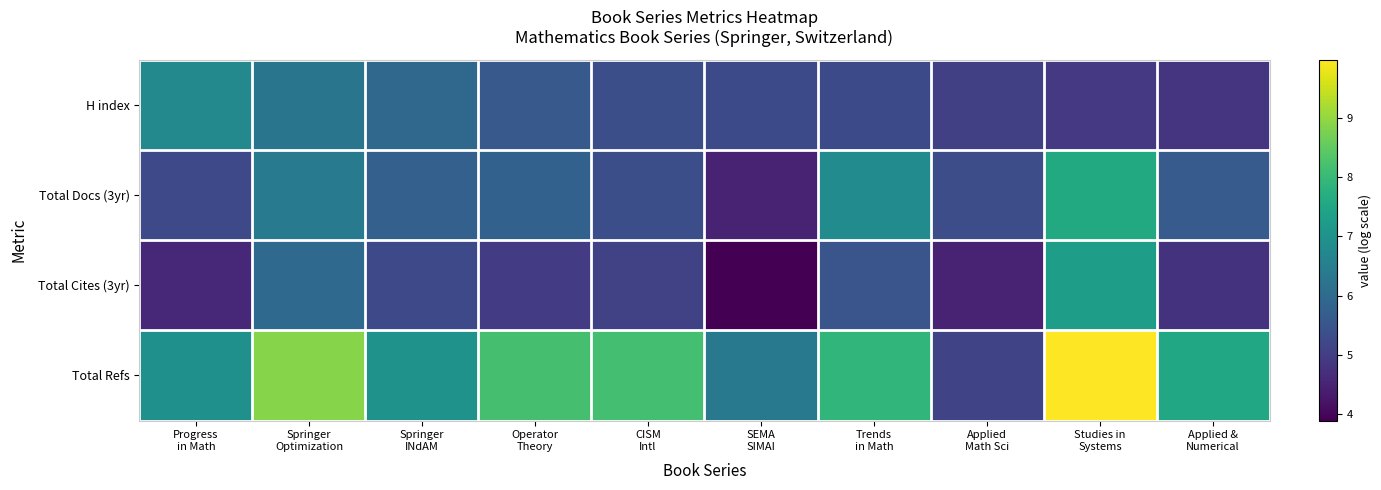

Rank the series at Springer Optimization from highest to lowest value.

Total Refs, Total Docs (3yr), H index, Total Cites (3yr)